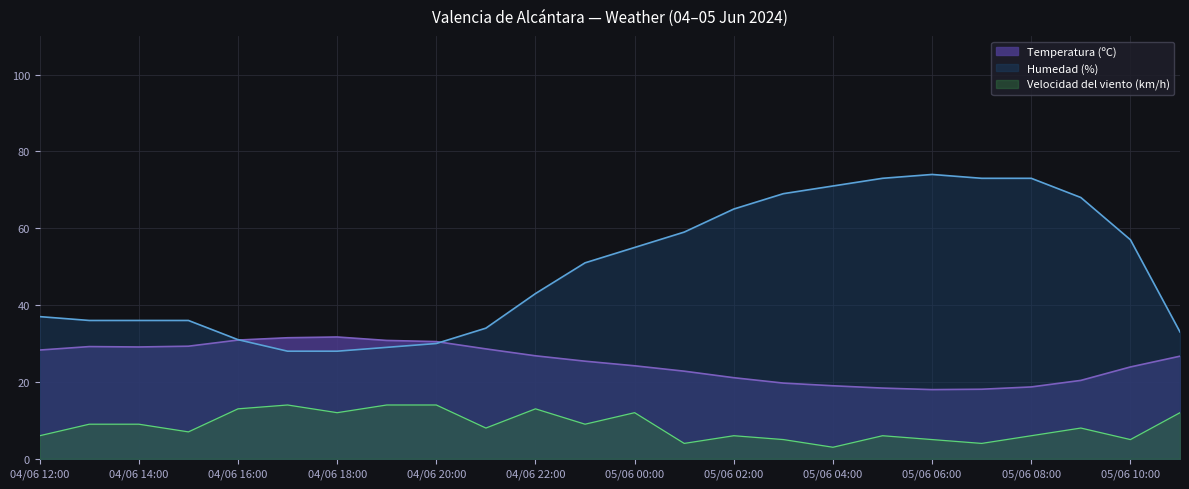

List the series in order of their overall mean, highest first.

Humedad (%), Temperatura (ºC), Velocidad del viento (km/h)